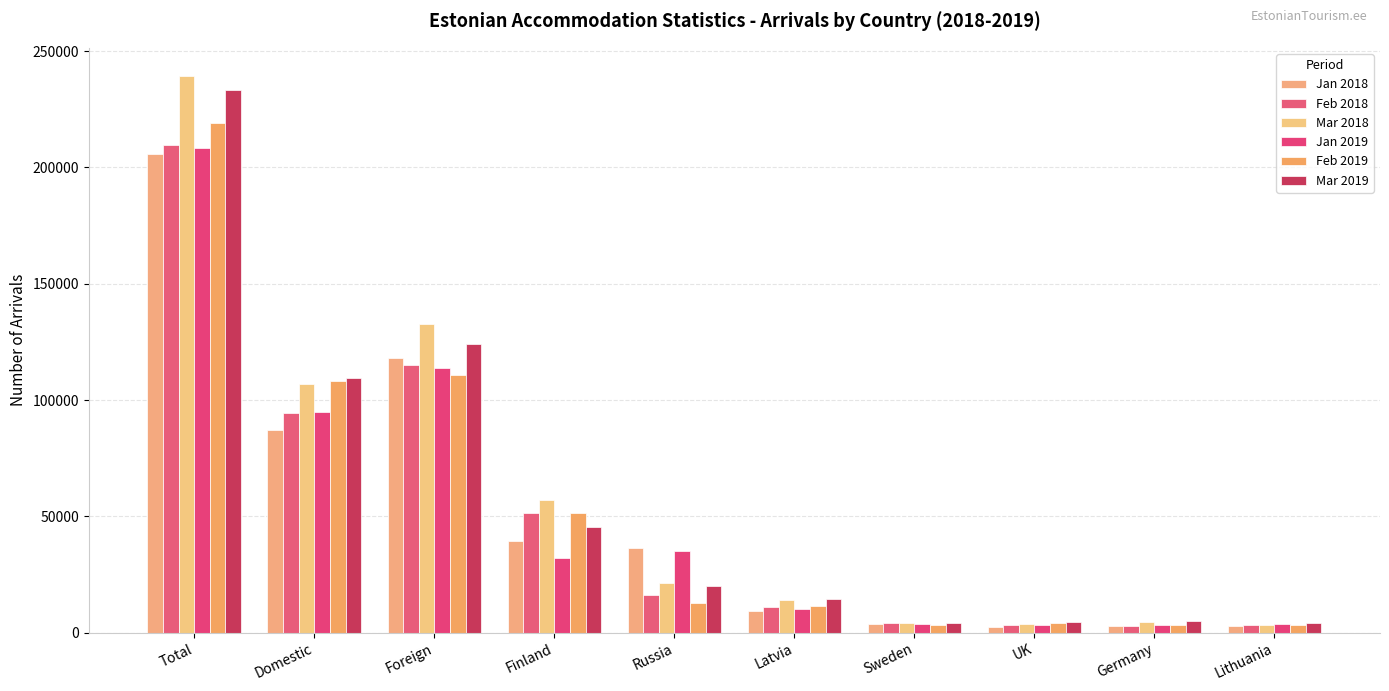

What is the sum of the Mar 2019 values at UK and Sweden?

8569